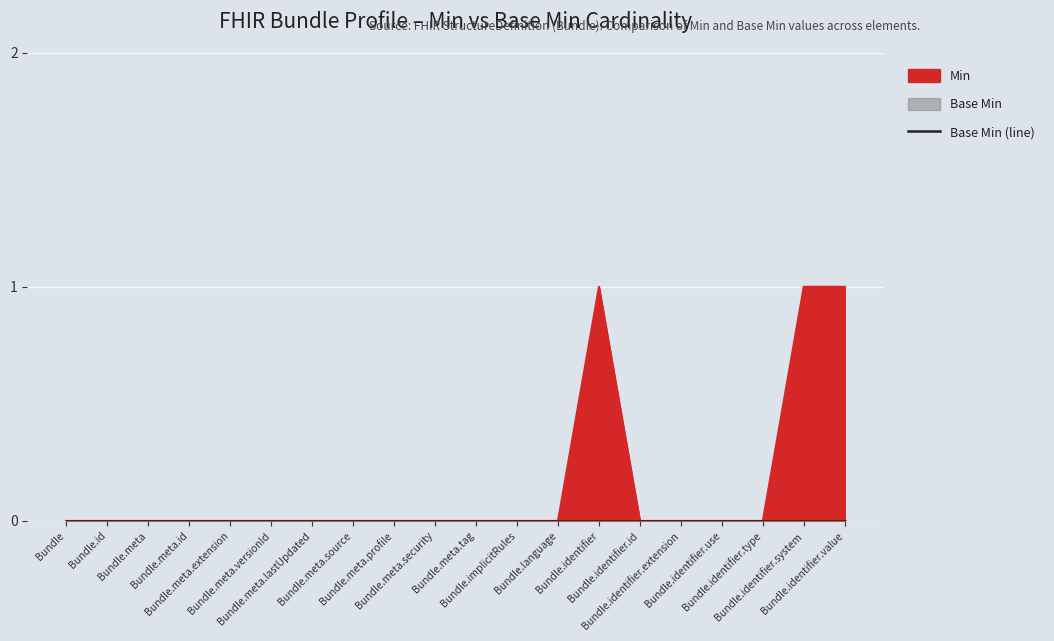

Reading right to left, list all the values displayed in this chart.

Bundle.identifier.value=1	Bundle.identifier.system=1	Bundle.identifier.type=0	Bundle.identifier.use=0	Bundle.identifier.extension=0	Bundle.identifier.id=0	Bundle.identifier=1	Bundle.language=0	Bundle.implicitRules=0	Bundle.meta.tag=0	Bundle.meta.security=0	Bundle.meta.profile=0	Bundle.meta.source=0	Bundle.meta.lastUpdated=0	Bundle.meta.versionId=0	Bundle.meta.extension=0	Bundle.meta.id=0	Bundle.meta=0	Bundle.id=0	Bundle=0